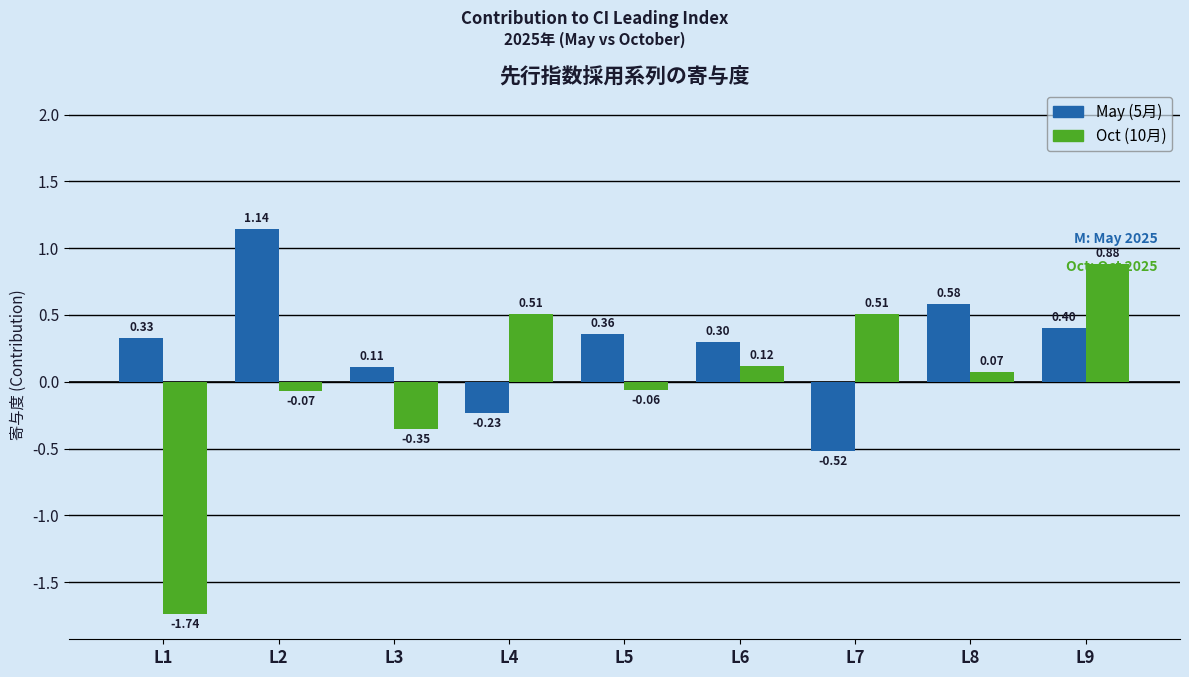

Which series has the widest spread of values?

Oct (10月)